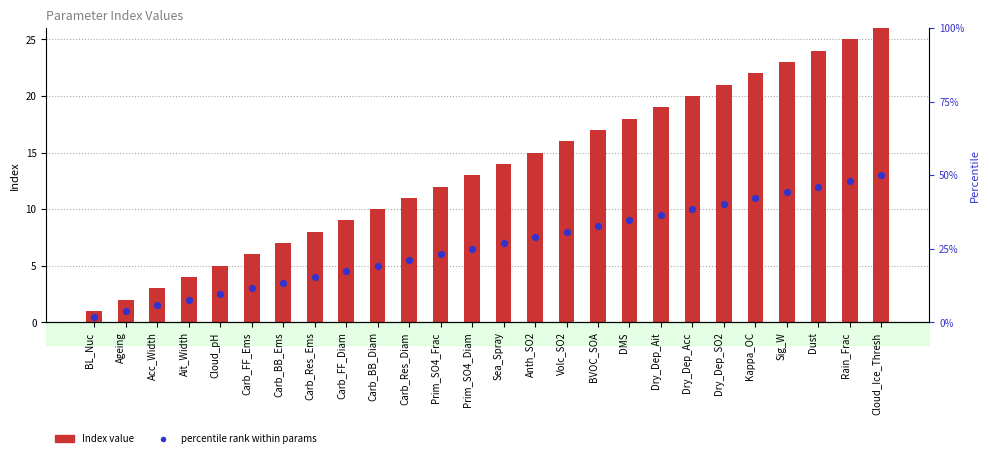

Which series has the largest total across all categories?

Index value